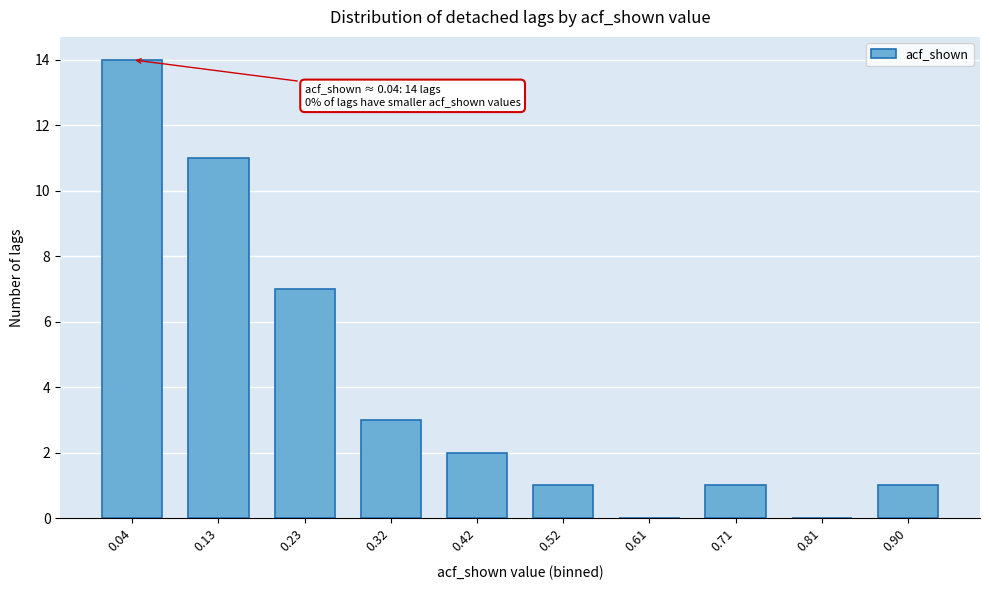

Reading right to left, extract all data points from this chart.

0.90=1	0.81=0	0.71=1	0.61=0	0.52=1	0.42=2	0.32=3	0.23=7	0.13=11	0.04=14